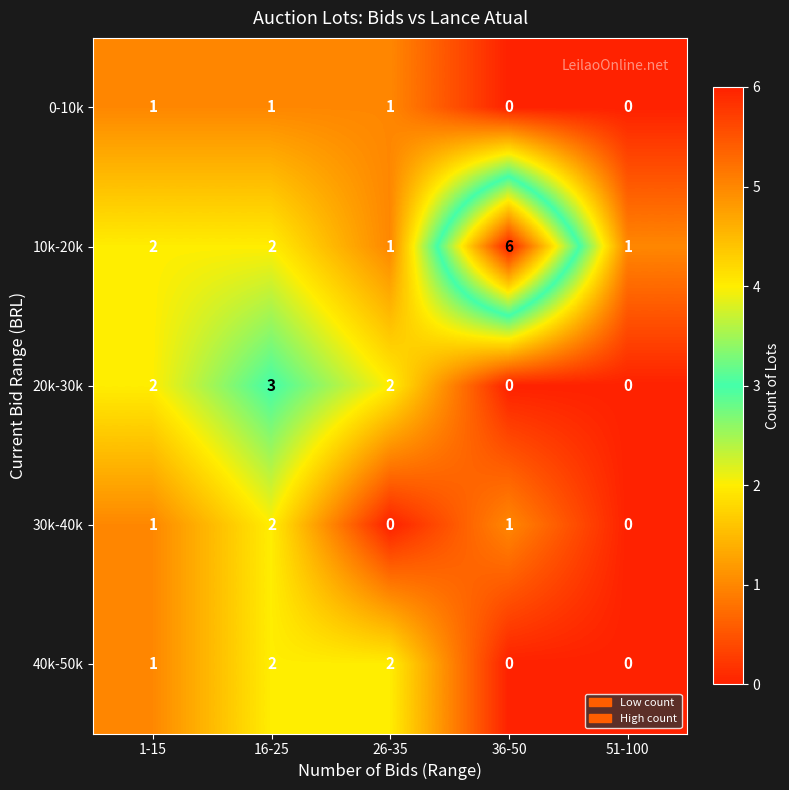

What is the total value across all series at 51-100?

1